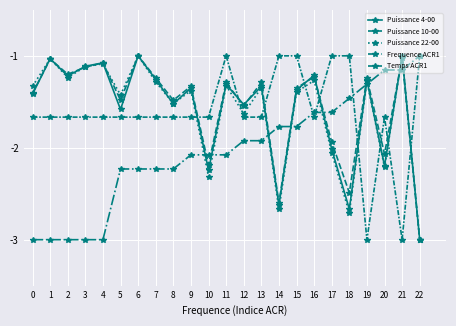

At which label is Puissance 22-00 closest to -2?

17